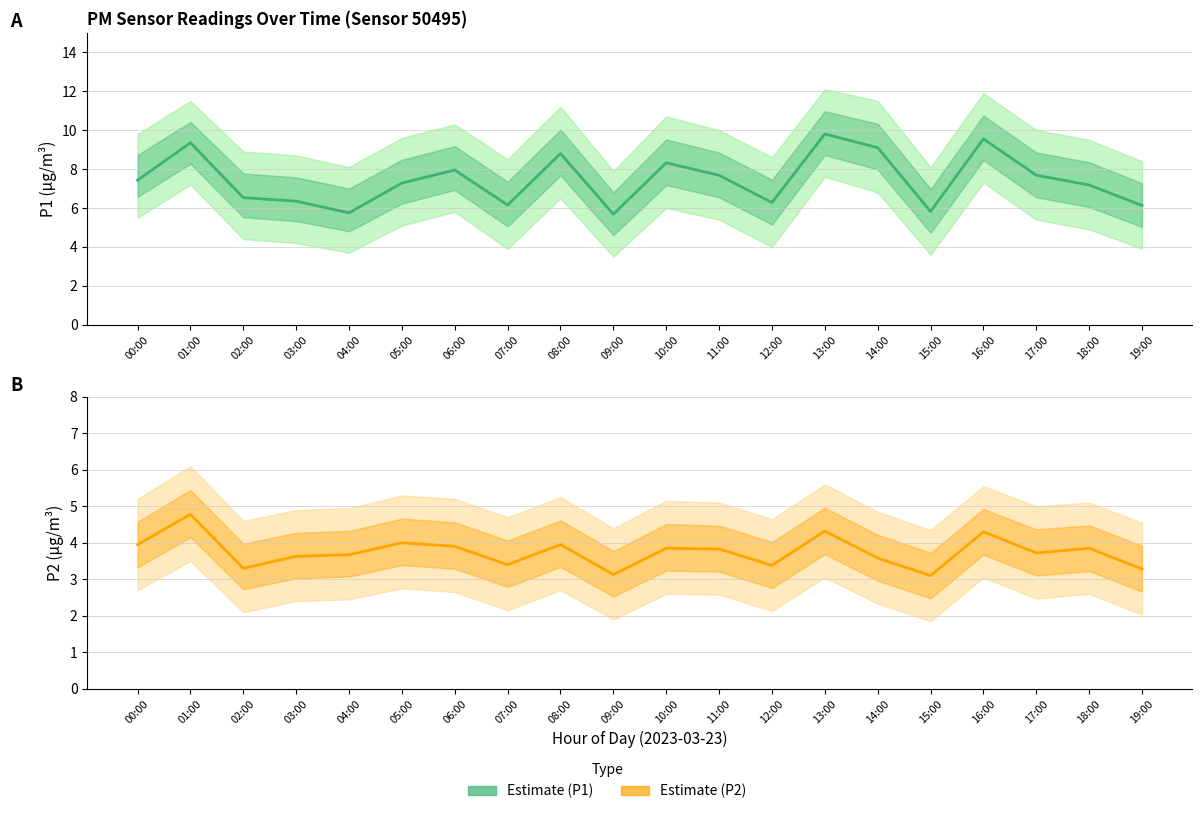

How many lines are shown in the chart?

2